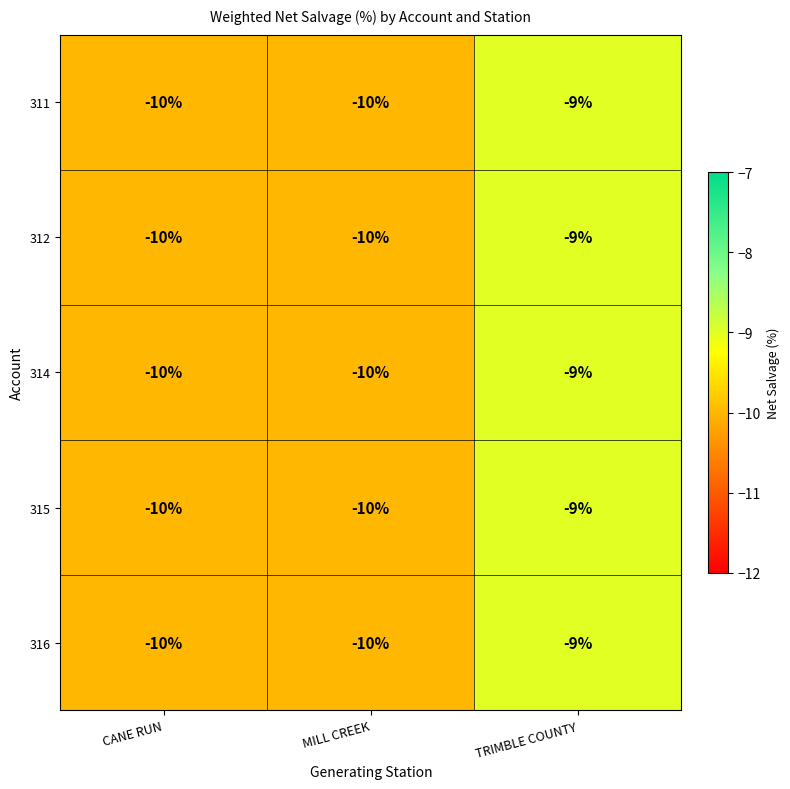

True or false: 312 has a value of -2 at TRIMBLE COUNTY.

False